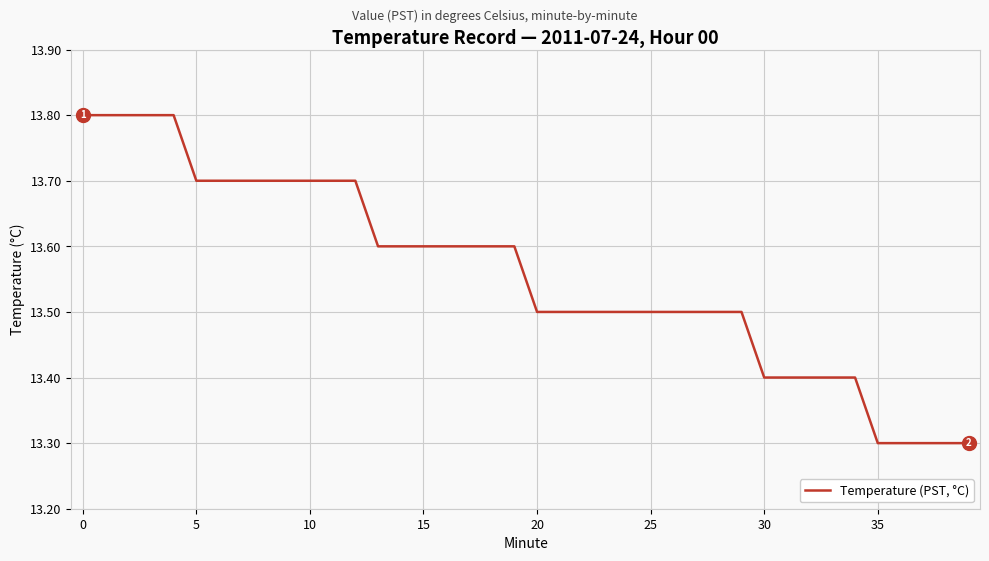

What is the greatest value displayed?

13.8